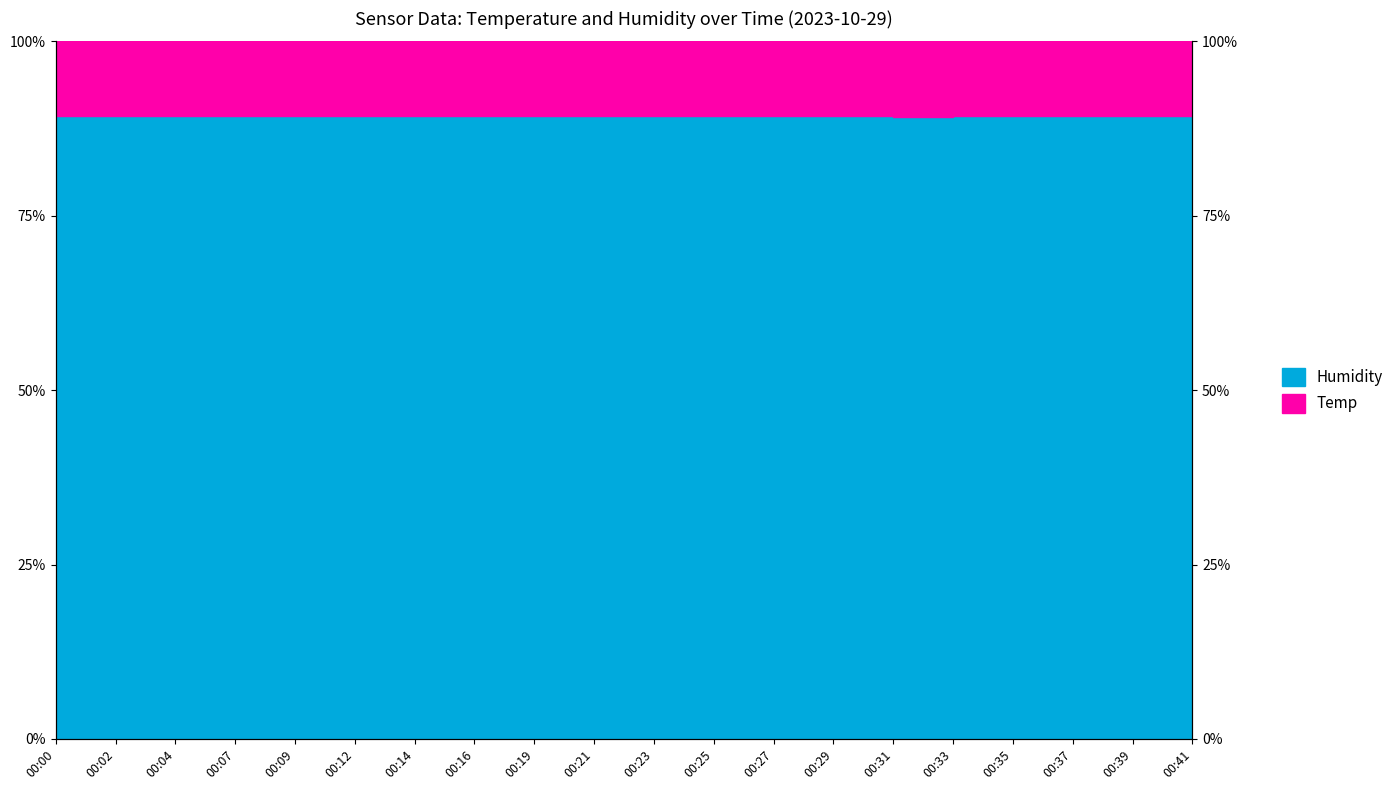

What is the greatest value displayed?

89.3